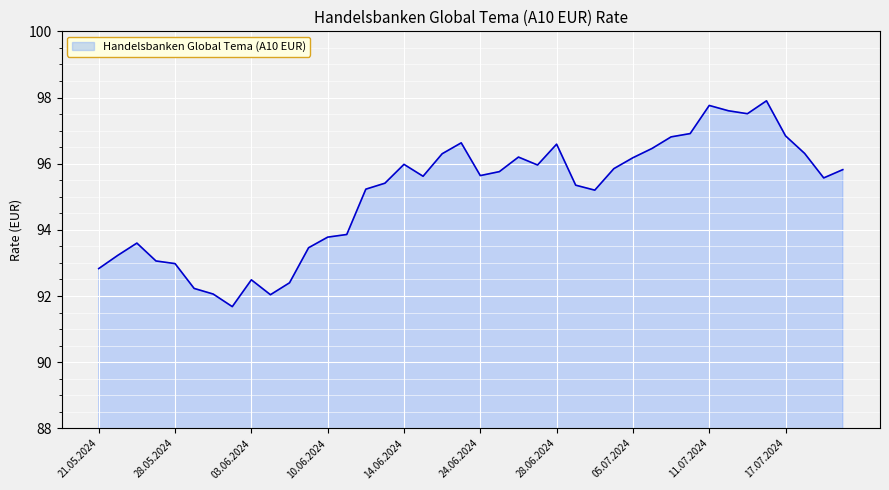

What is the difference between the maximum and minimum values?

6.2